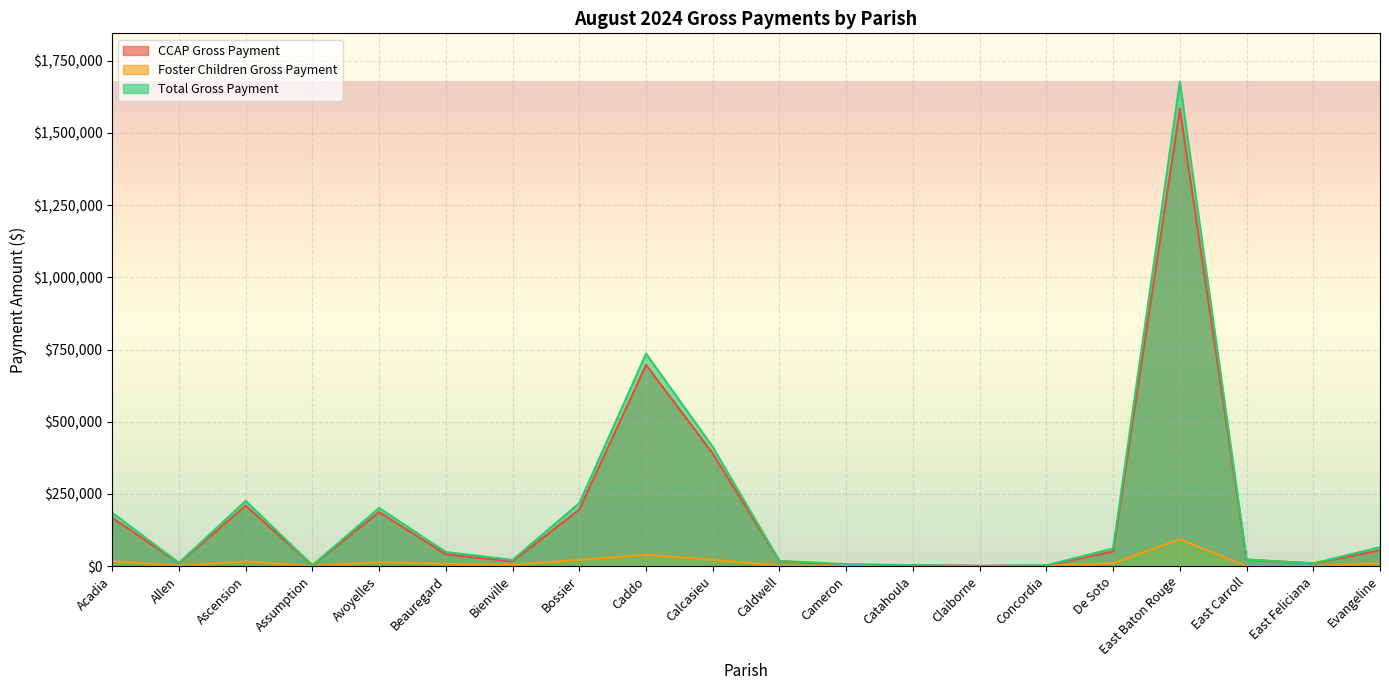

How many lines are shown in the chart?

3